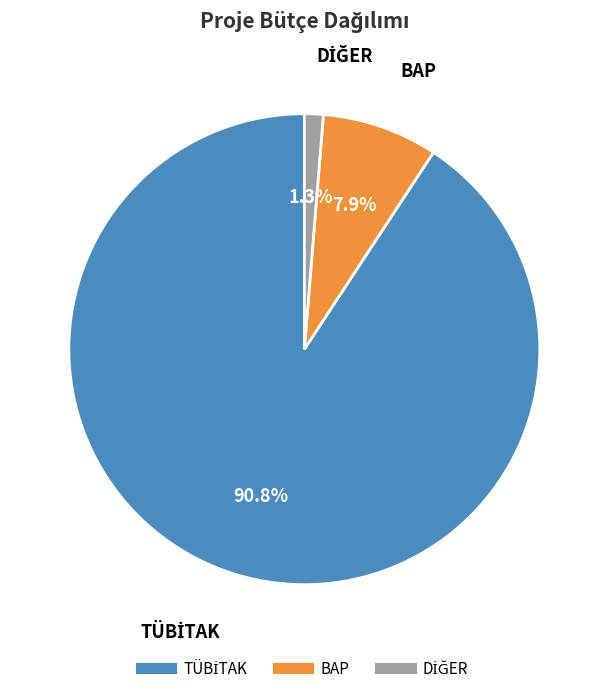

Is there any slice that represents more than half of the pie?

Yes